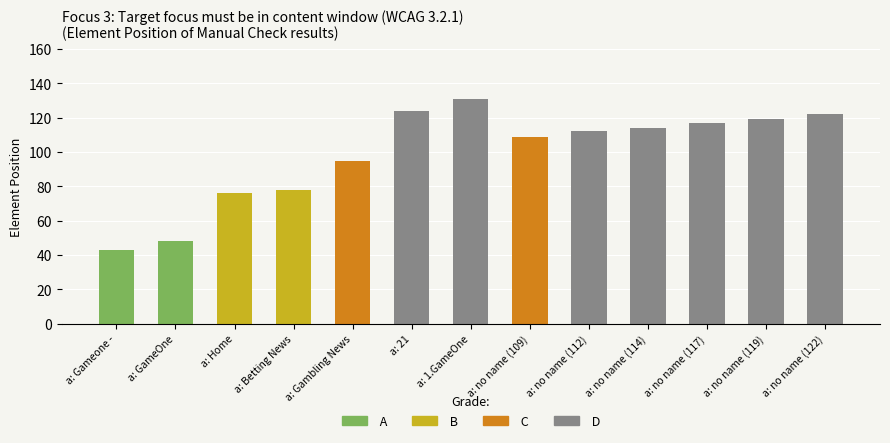

The value at a: no name (117) is 32. True or false?

False